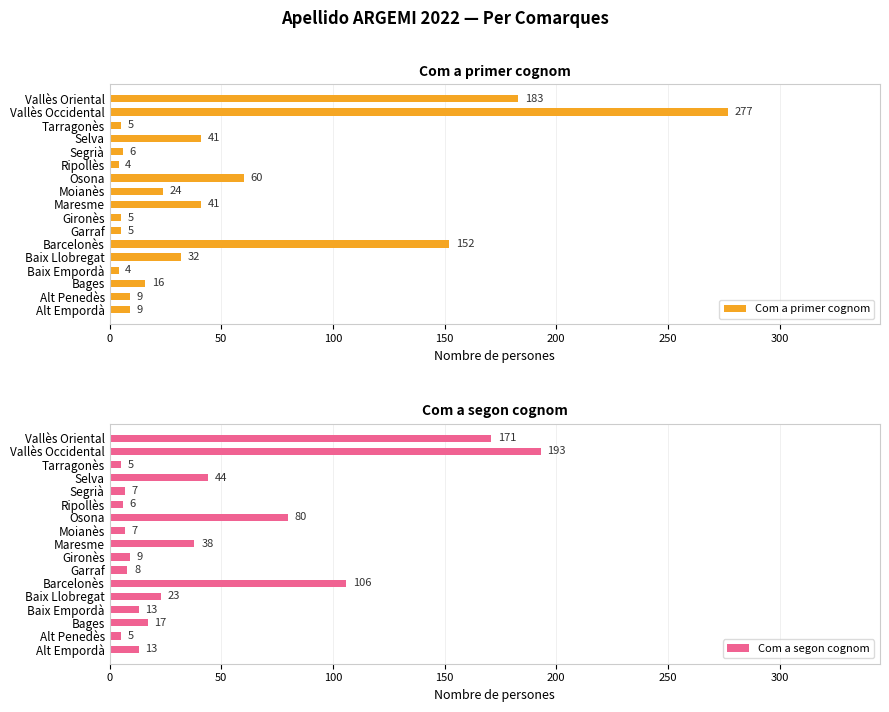

How many data points in Com a primer cognom are above 16?

8